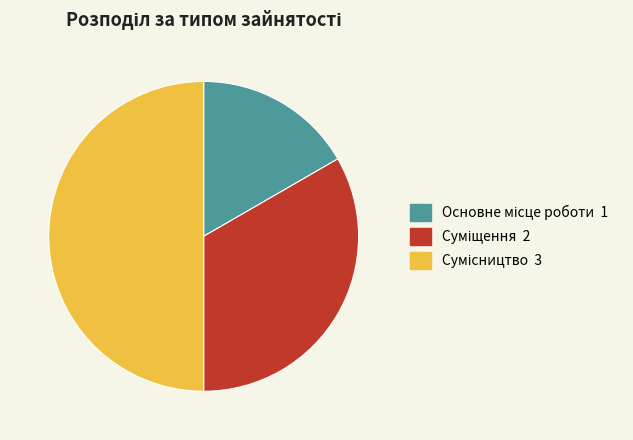

Do Суміщення and Основне місце роботи together represent more than half of the pie?

No